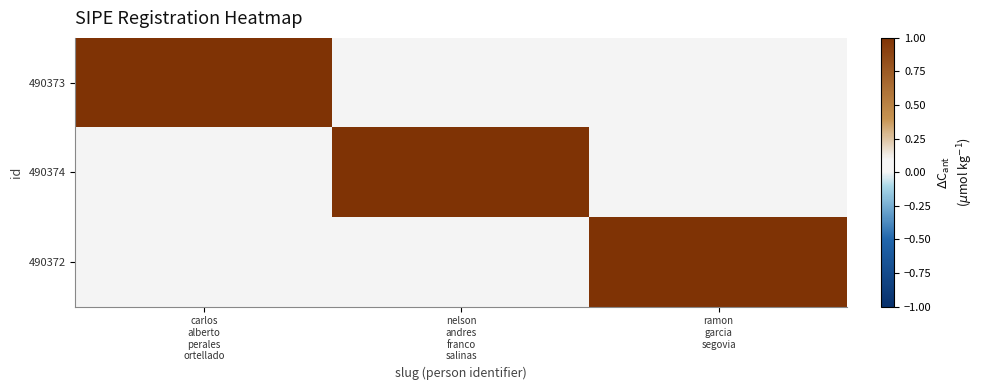

Which series has the widest spread of values?

490373